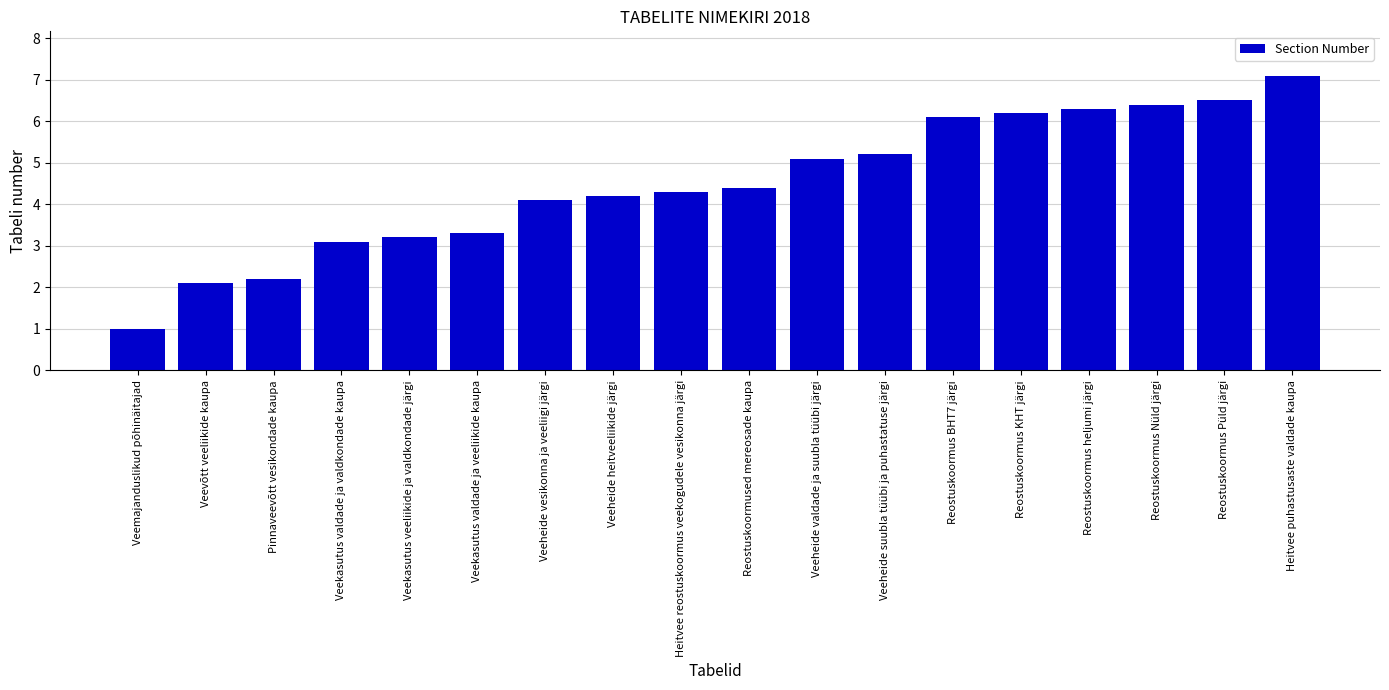

True or false: the data shows 6.1 at Reostuskoormus BHT7 järgi.

True